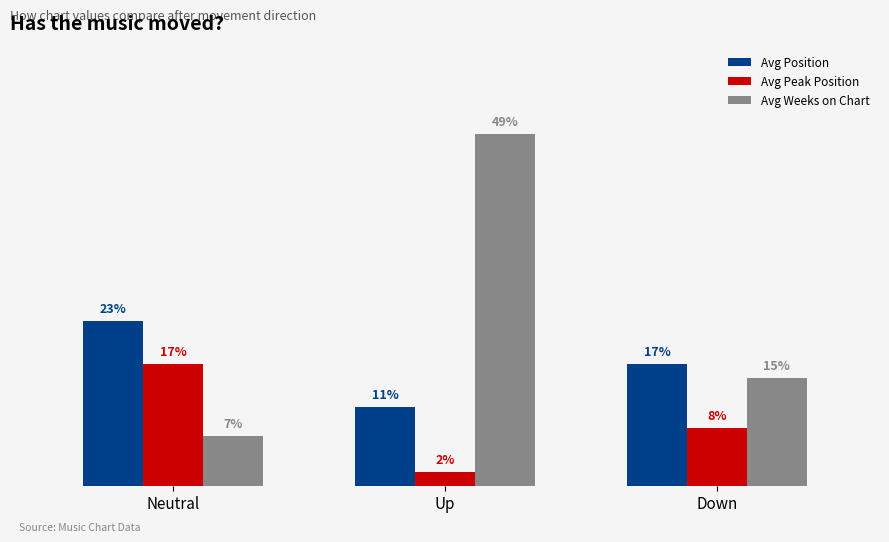

List the series in order of their overall mean, highest first.

Avg Weeks on Chart, Avg Position, Avg Peak Position